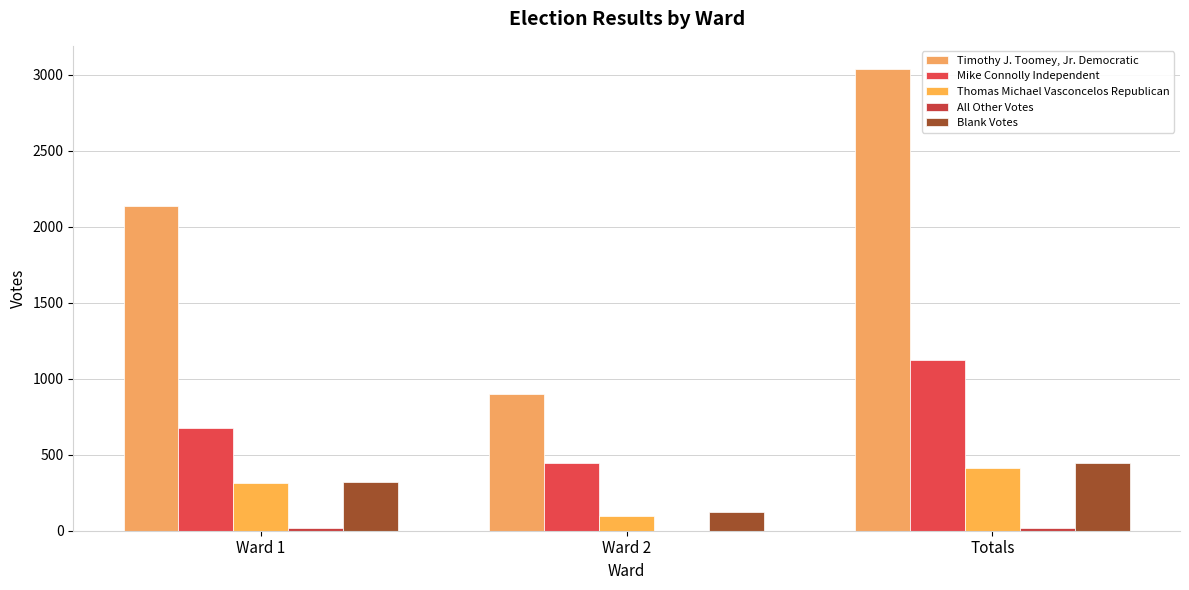

Which series has the largest range (max minus min)?

Timothy J. Toomey, Jr. Democratic